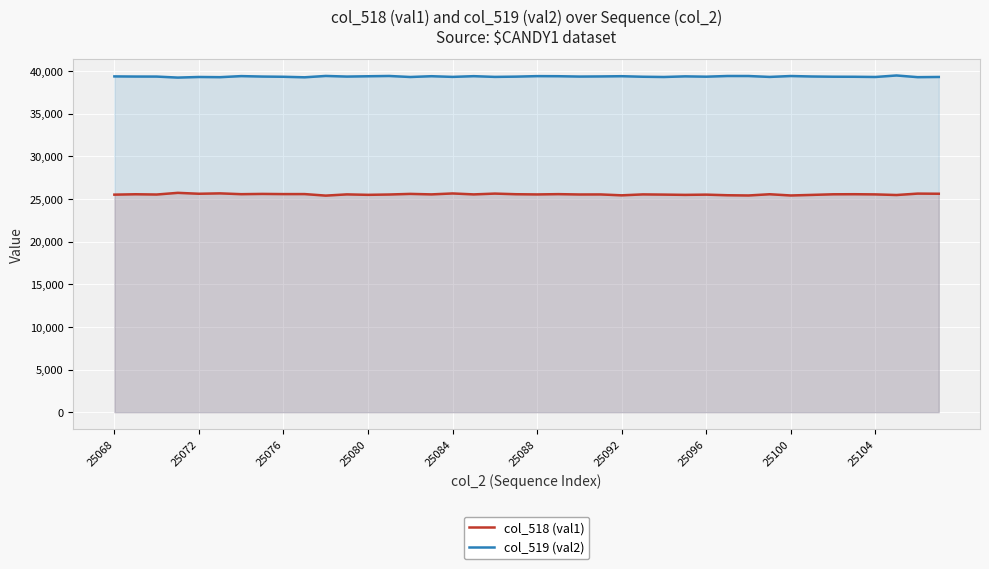

What is the sum of all col_518 (val1) values?

1021313